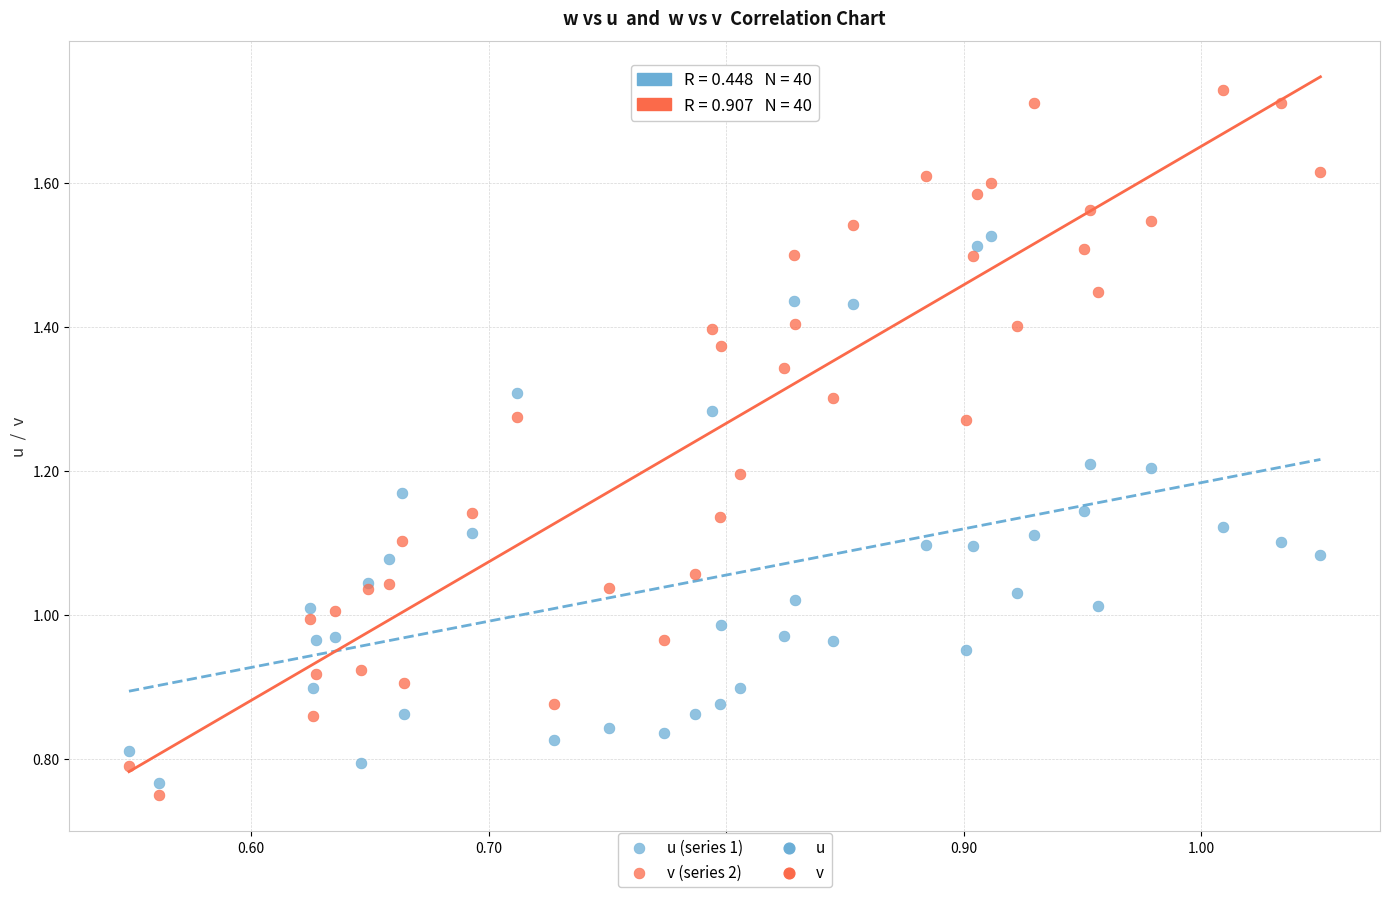

Which series contains the highest Y value?

v (series 2)